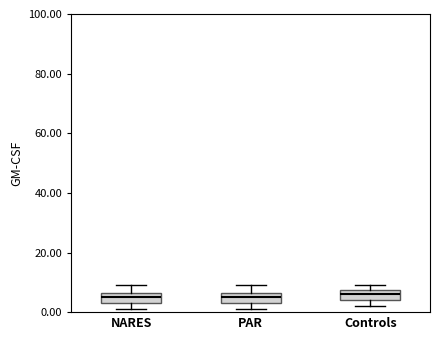

Reading left to right, transcribe this box plot: for each box, give where its median line is, the range the box spans, and where its two whiskers end, as read against the y-axis. The values are not printed on the chart, so give them approximately, as read against the axis.

NARES: median 6 (inside the box), box 4 to 6, whiskers 2 to 10
PAR: median 6 (inside the box), box 4 to 6, whiskers 2 to 10
Controls: median 6, box 4 to 8, whiskers 2 to 10